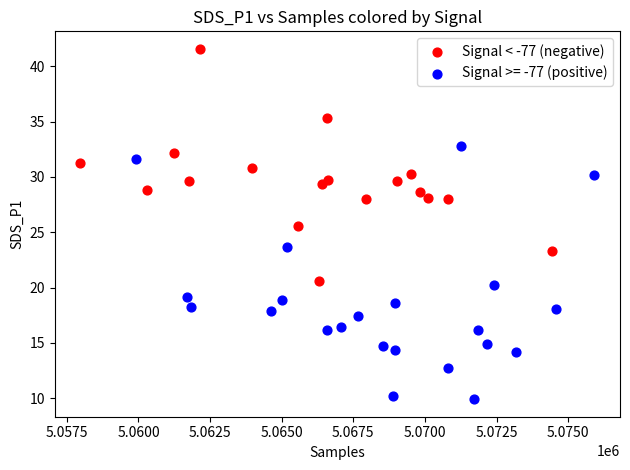

Which series reaches the maximum Y coordinate?

Signal < -77 (negative)